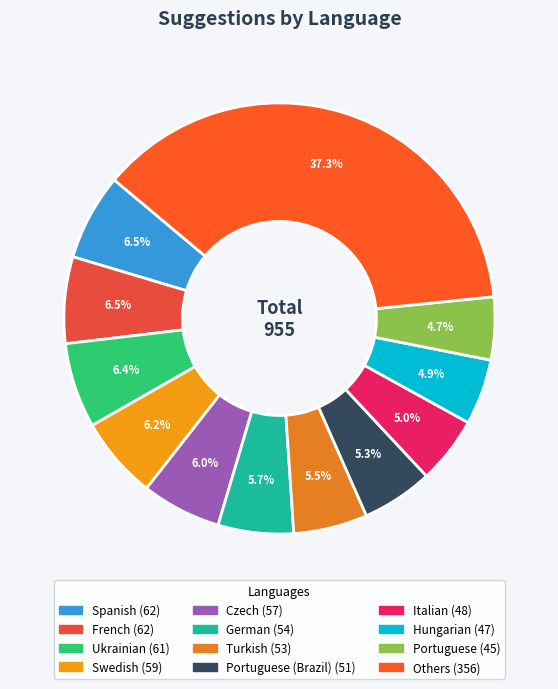

How many segments does this pie chart have?

12